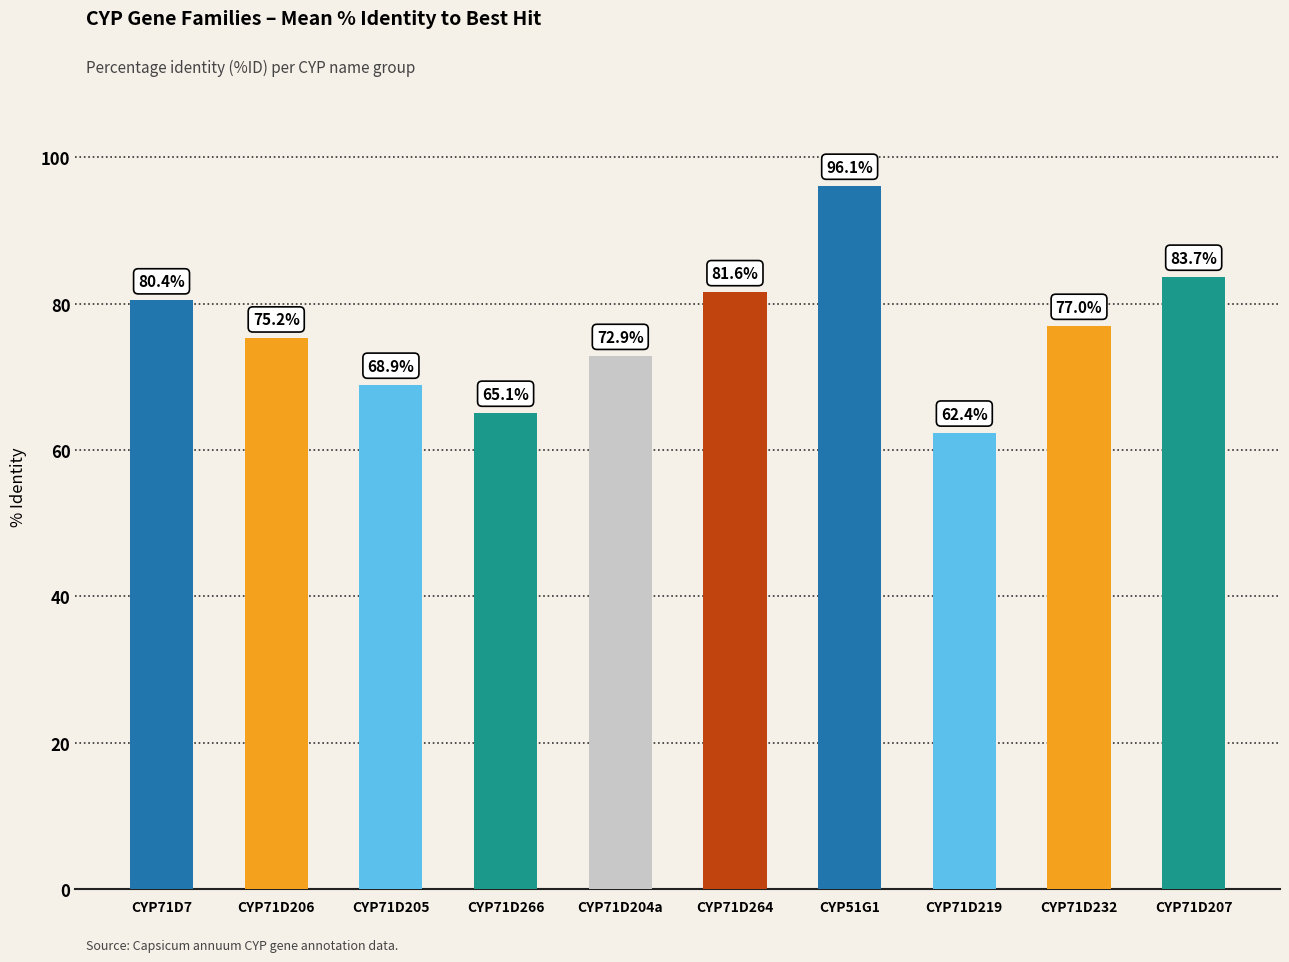

How many values exceed 76?

5